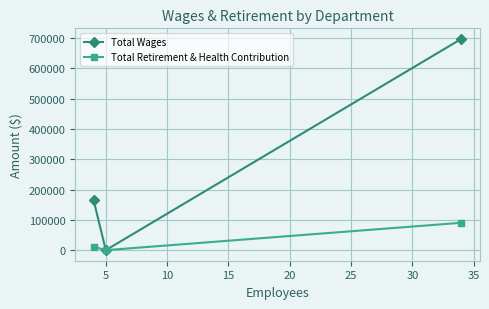

What is the greatest value displayed?

697448